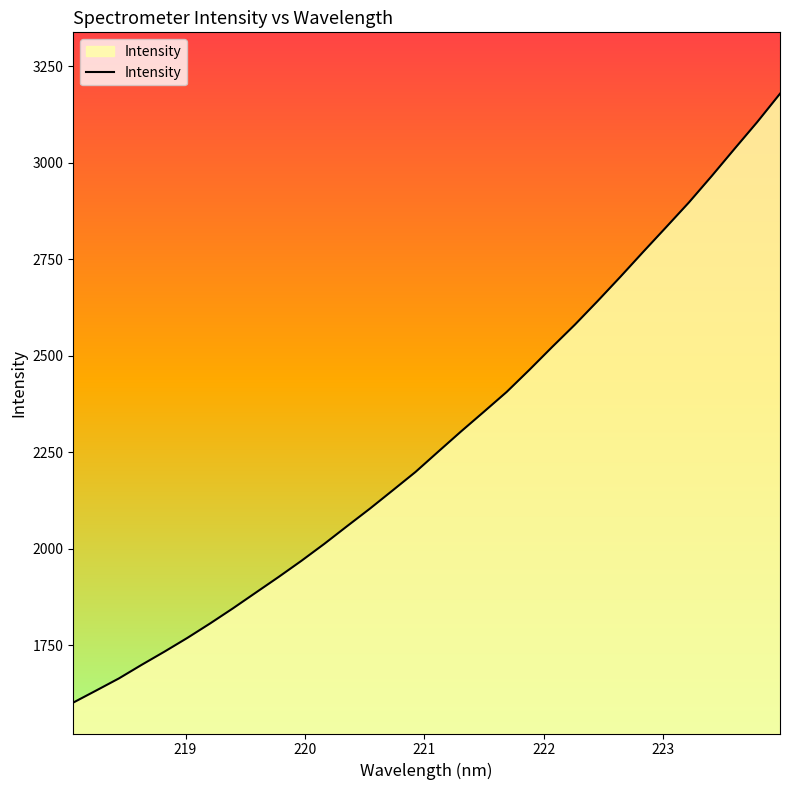

What is the minimum value shown in the chart?

1602.0